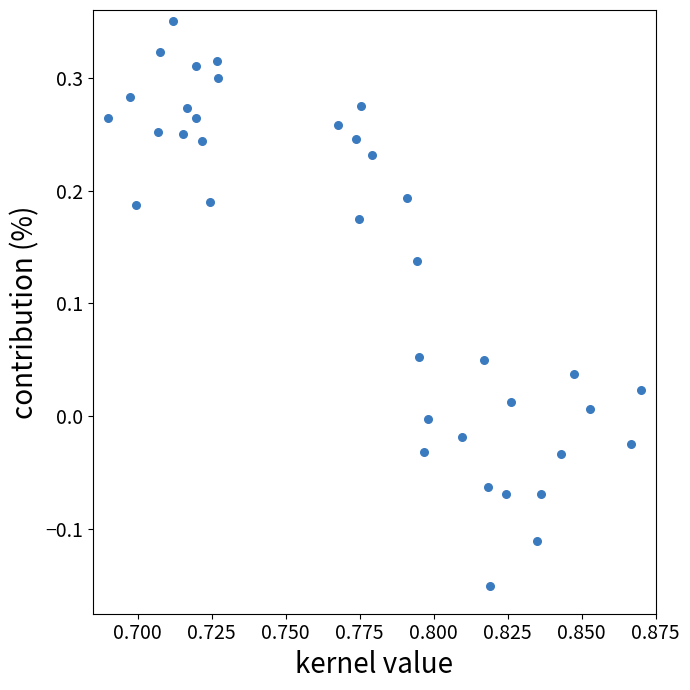

How many points are shown in the scatter plot?

37